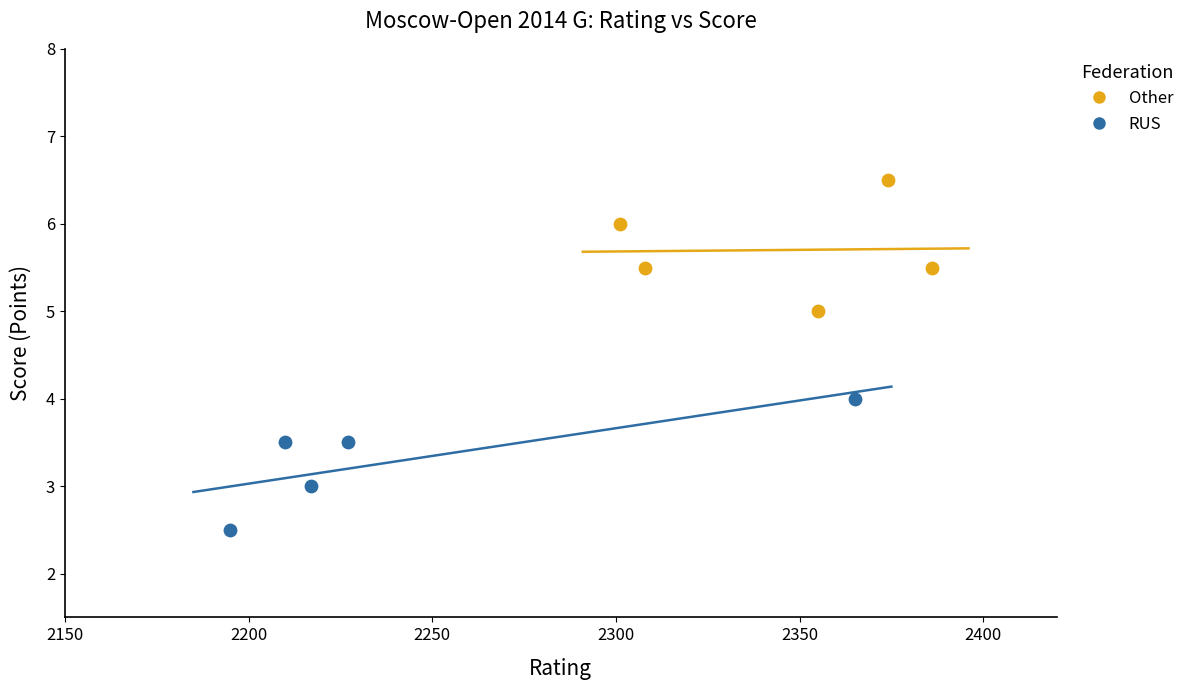

Which series reaches the minimum Y coordinate?

RUS